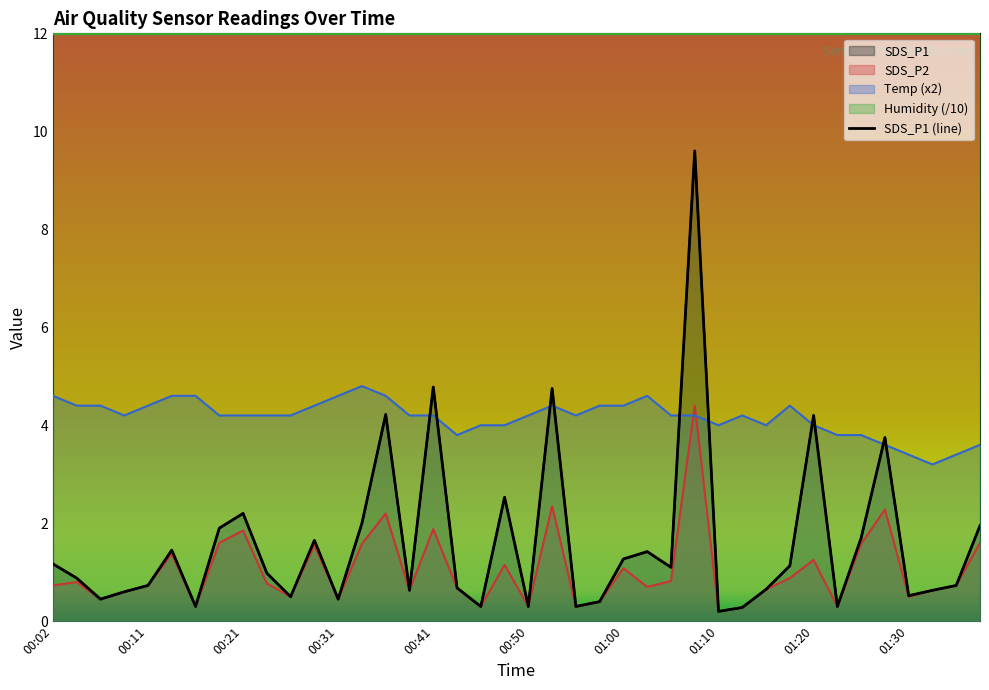

What is the sum of all Temp values?

166.6